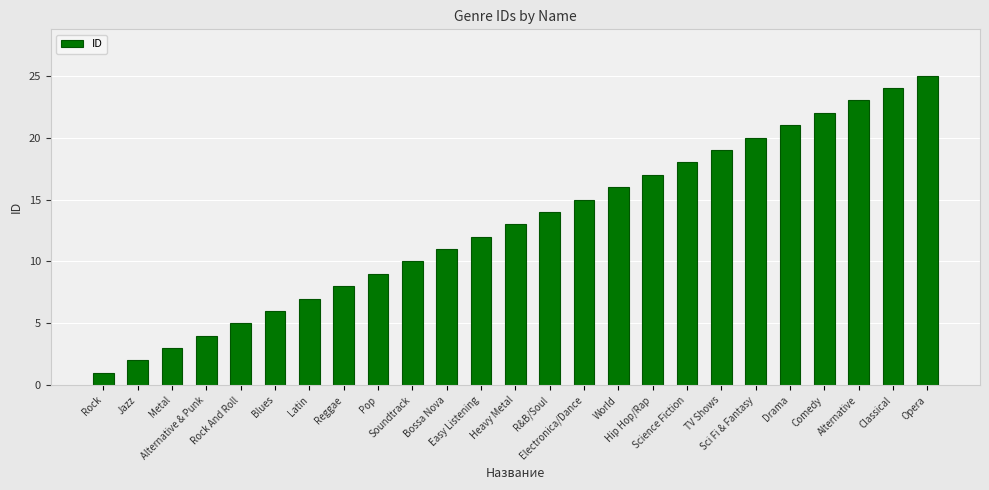

List the labels in order of value, smallest first.

Rock, Jazz, Metal, Alternative & Punk, Rock And Roll, Blues, Latin, Reggae, Pop, Soundtrack, Bossa Nova, Easy Listening, Heavy Metal, R&B/Soul, Electronica/Dance, World, Hip Hop/Rap, Science Fiction, TV Shows, Sci Fi & Fantasy, Drama, Comedy, Alternative, Classical, Opera